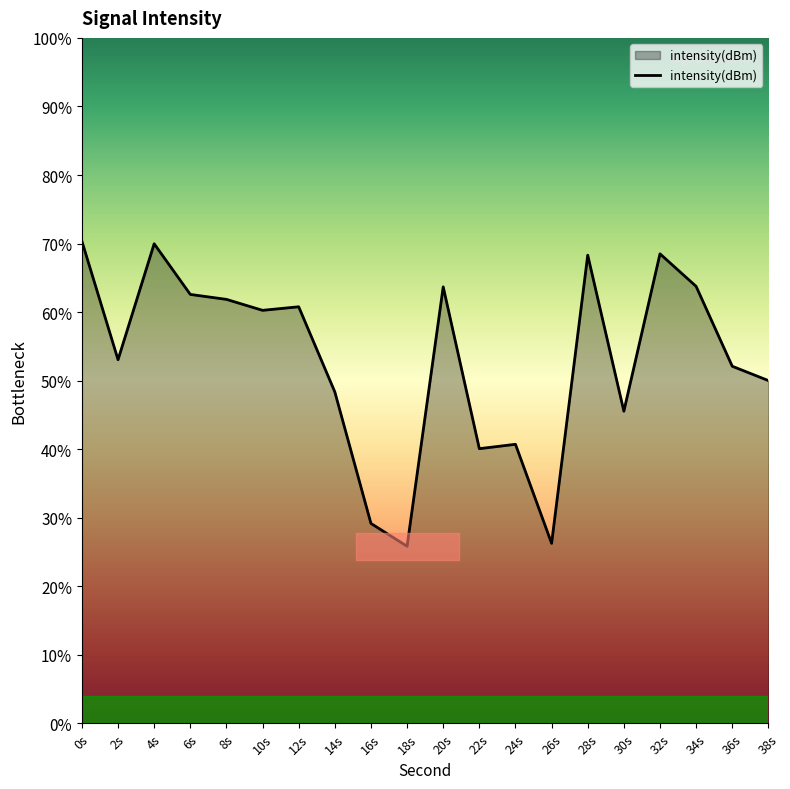

What is the value of the 1st point from the left?

-124.8